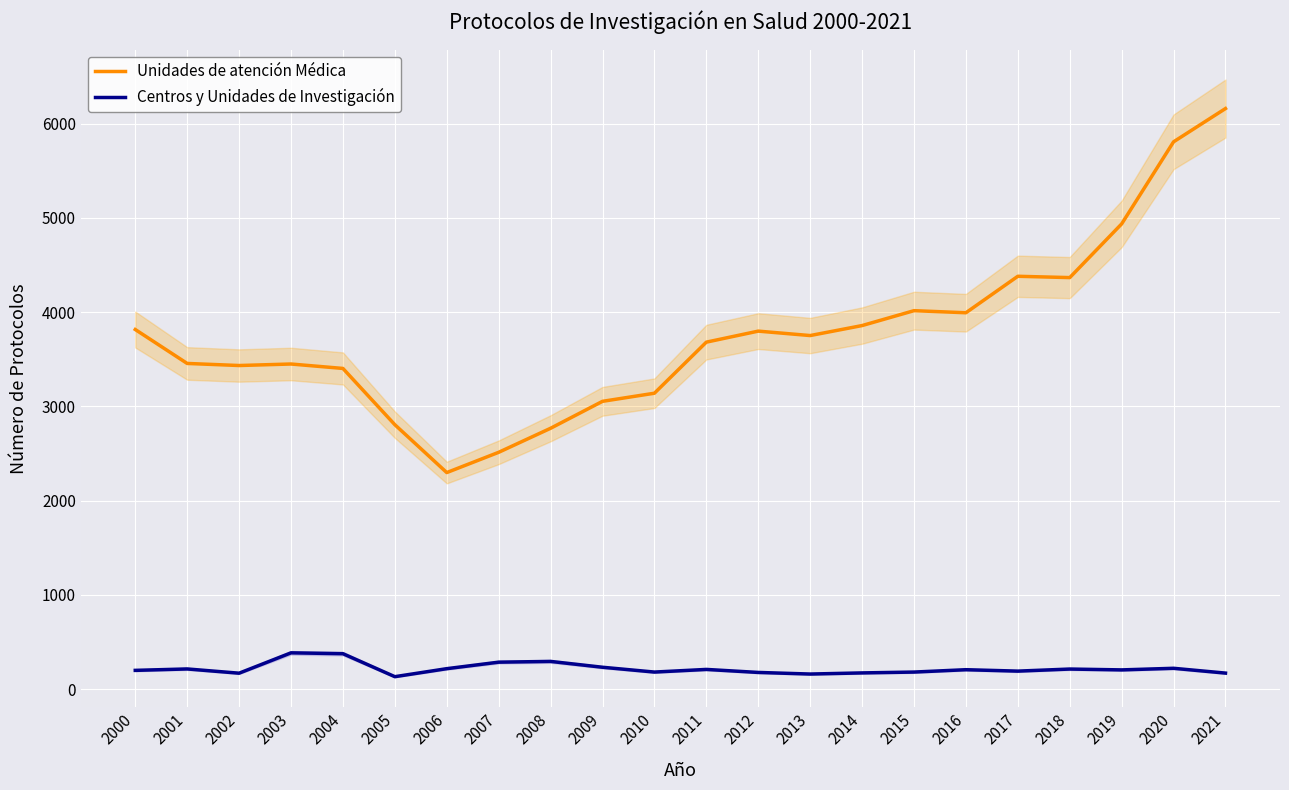

At which label is Centros y Unidades de Investigación closest to 258?

2009